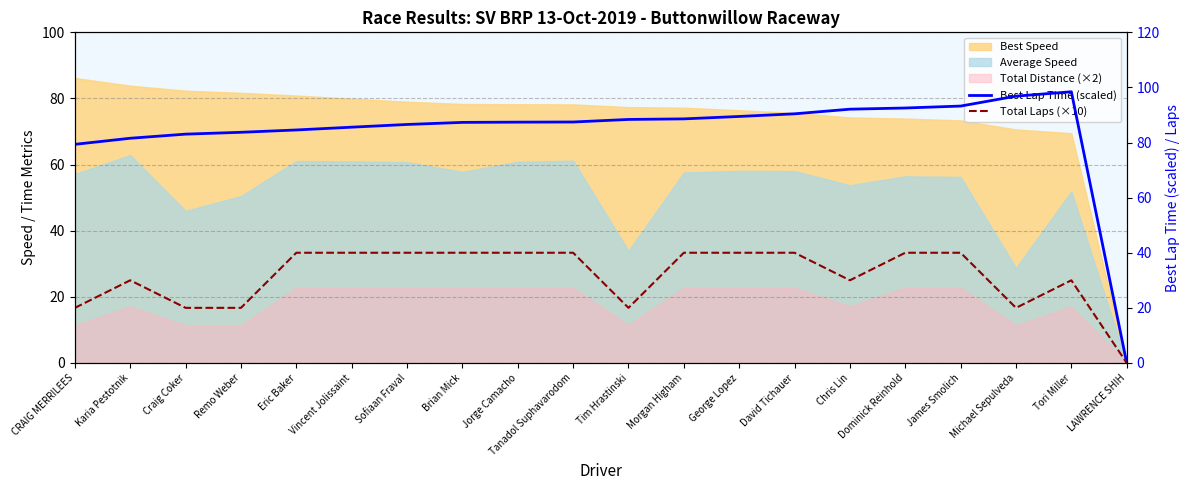

The Best Lap Time (scaled) series shows 86.6 at Sofiaan Fraval. True or false?

True